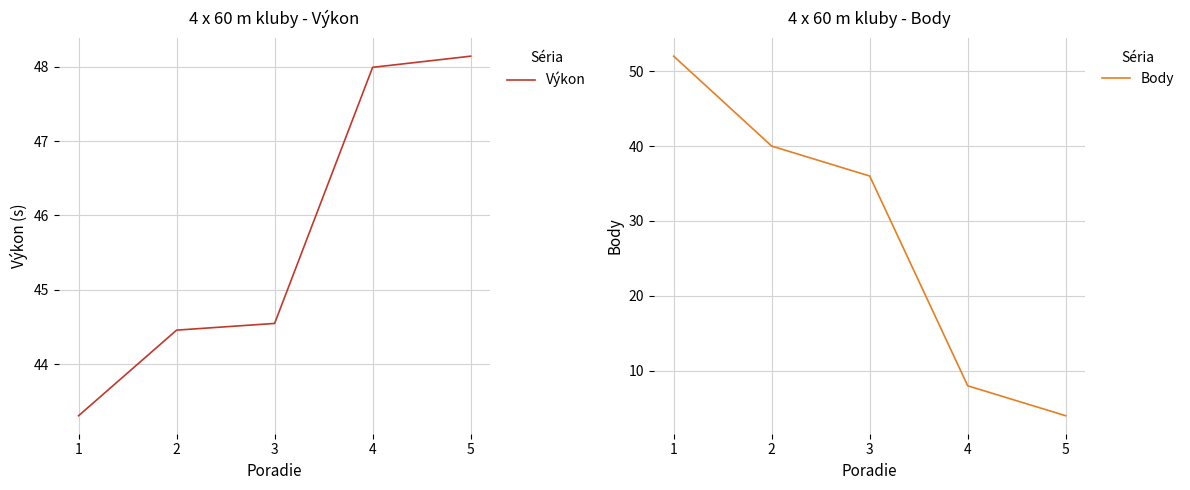

At how many categories does at least one series exceed 6?

5